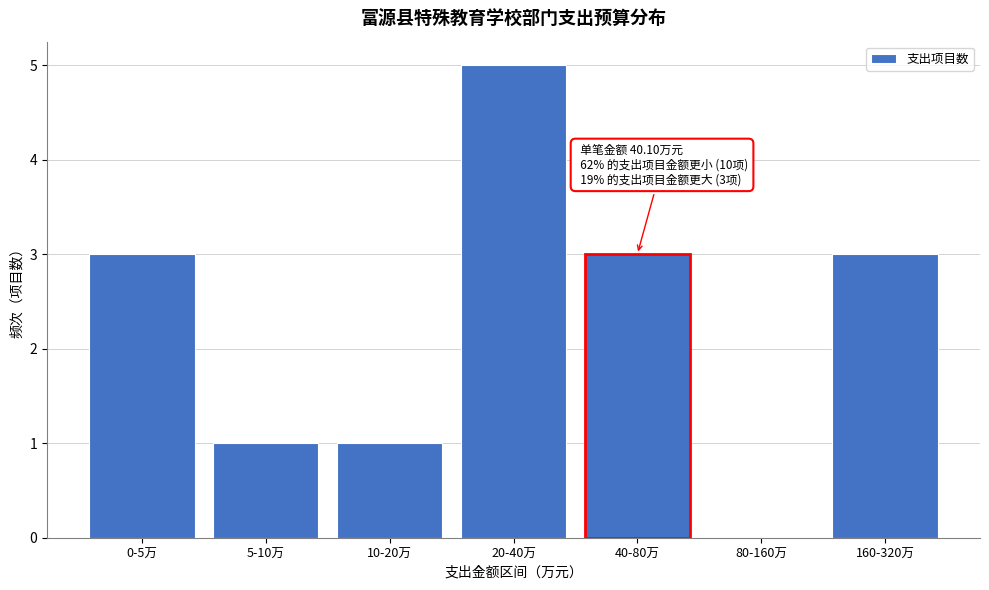

Reading left to right, what are all the values shown in this chart?

0-5万=3	5-10万=1	10-20万=1	20-40万=5	80-160万=0	160-320万=3